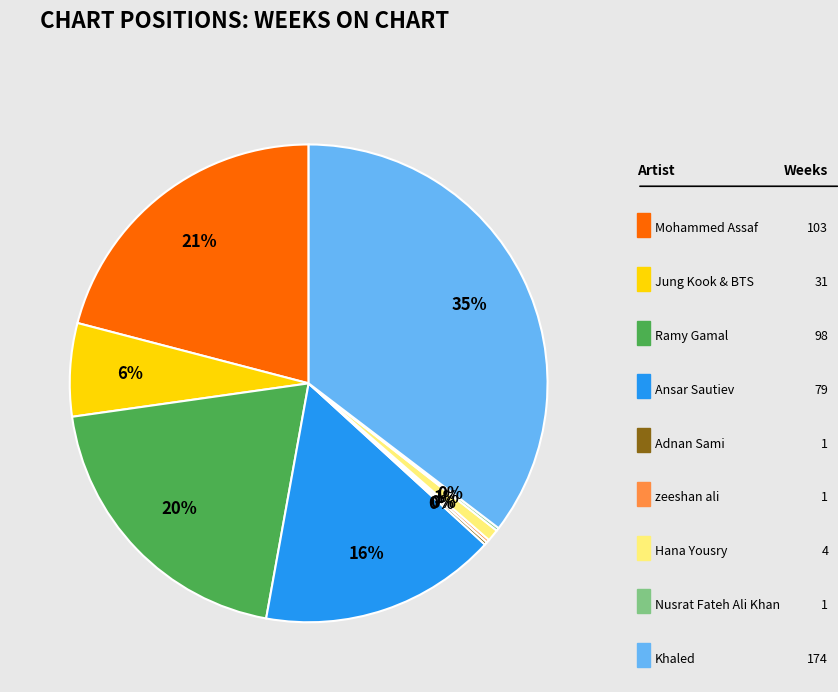

To the nearest percent, what is the difference between the largest and smallest slice percentages?

35%